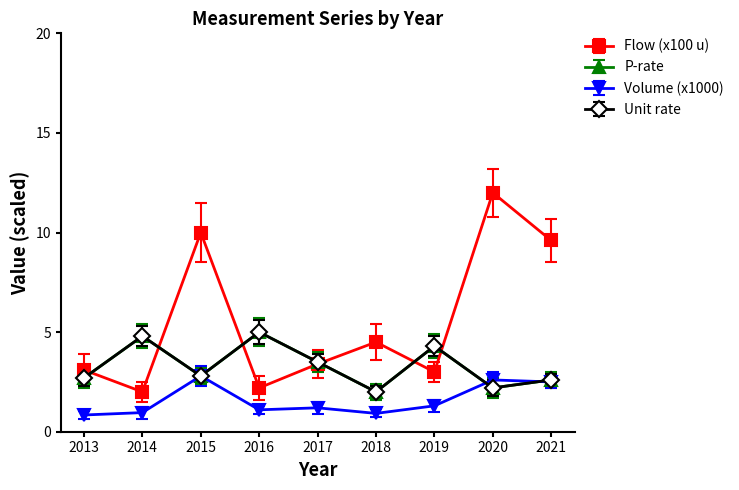

Is this an area chart (filled region under the line)?

No